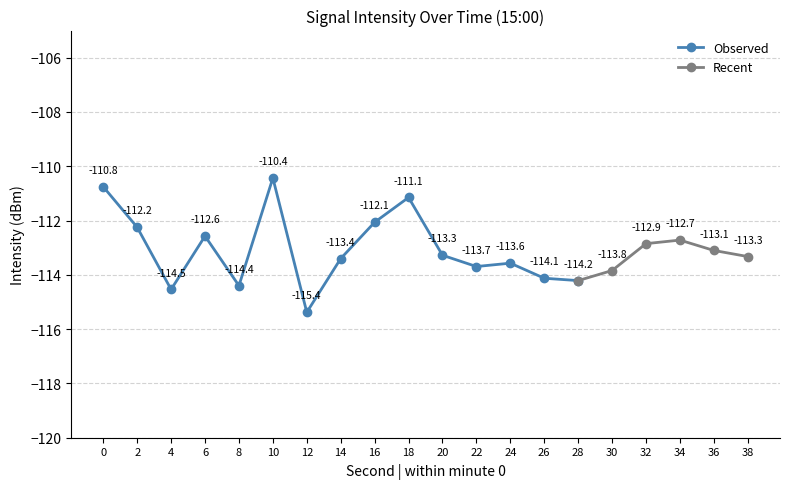

Reading left to right, list all the values displayed in this chart.

-110.8	-112.2	-114.5	-112.6	-114.4	-110.4	-115.4	-113.4	-112.1	-111.1	-113.3	-113.7	-113.6	-114.1	-114.2	-113.8	-112.9	-112.7	-113.1	-113.3